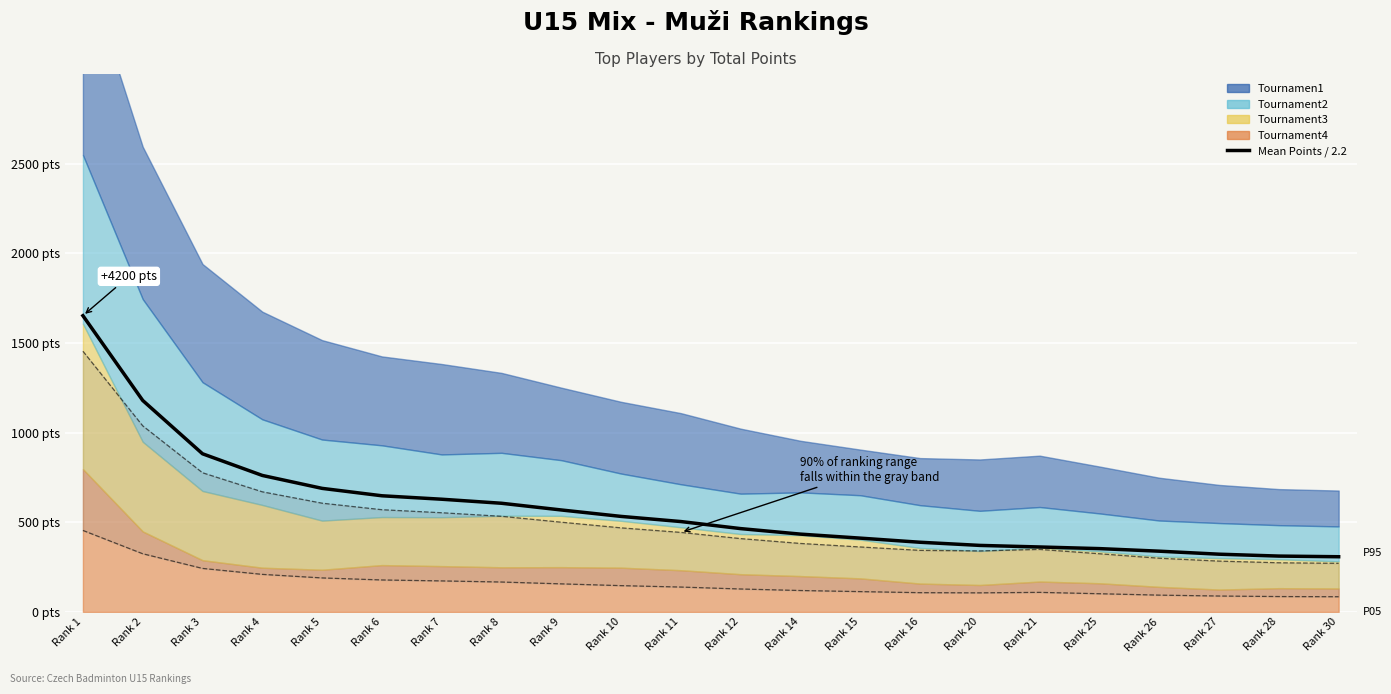

What is the sum of all values?

12713.6